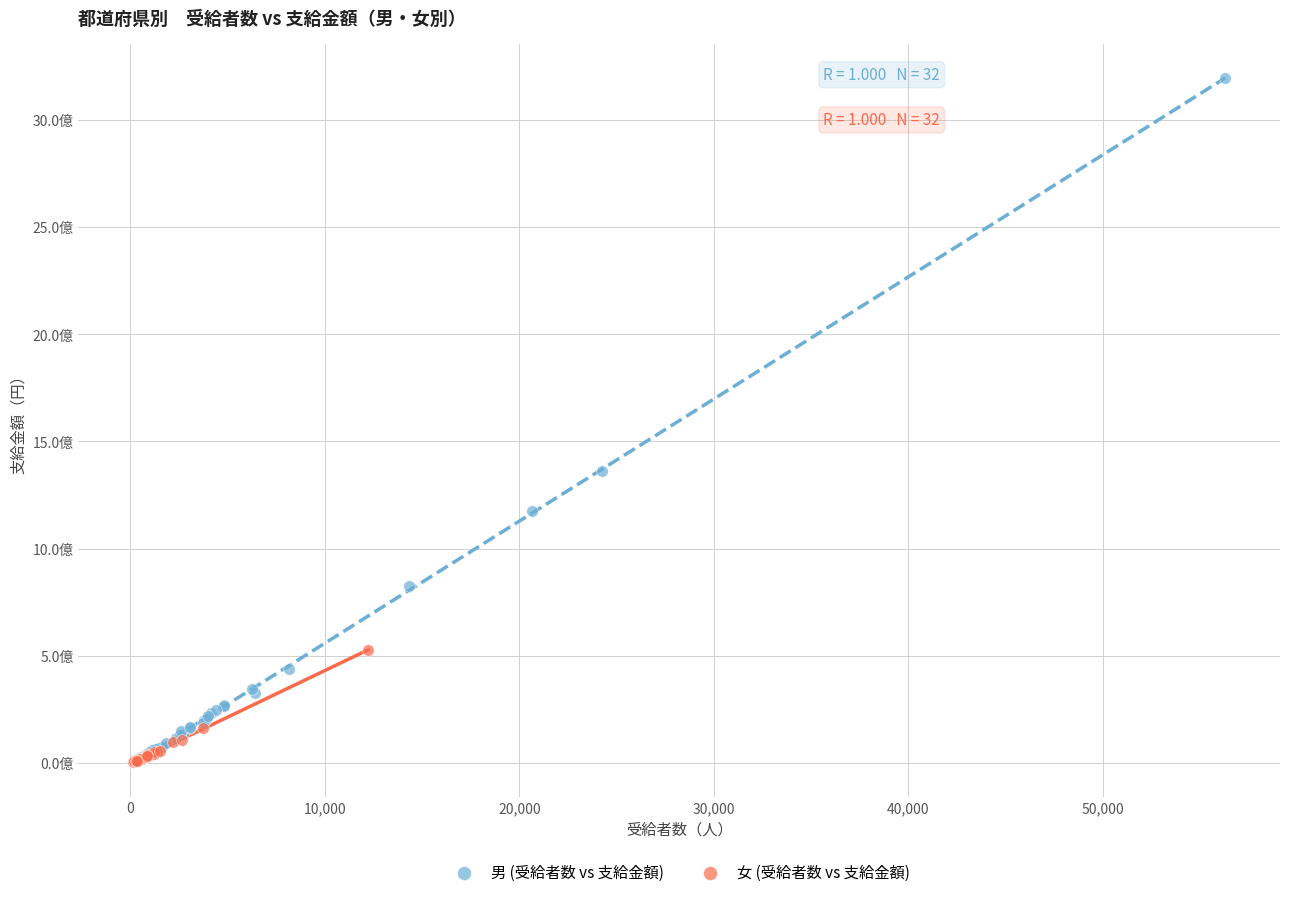

What are all the series names shown in the legend?

男 (受給者数 vs 支給金額), 女 (受給者数 vs 支給金額)